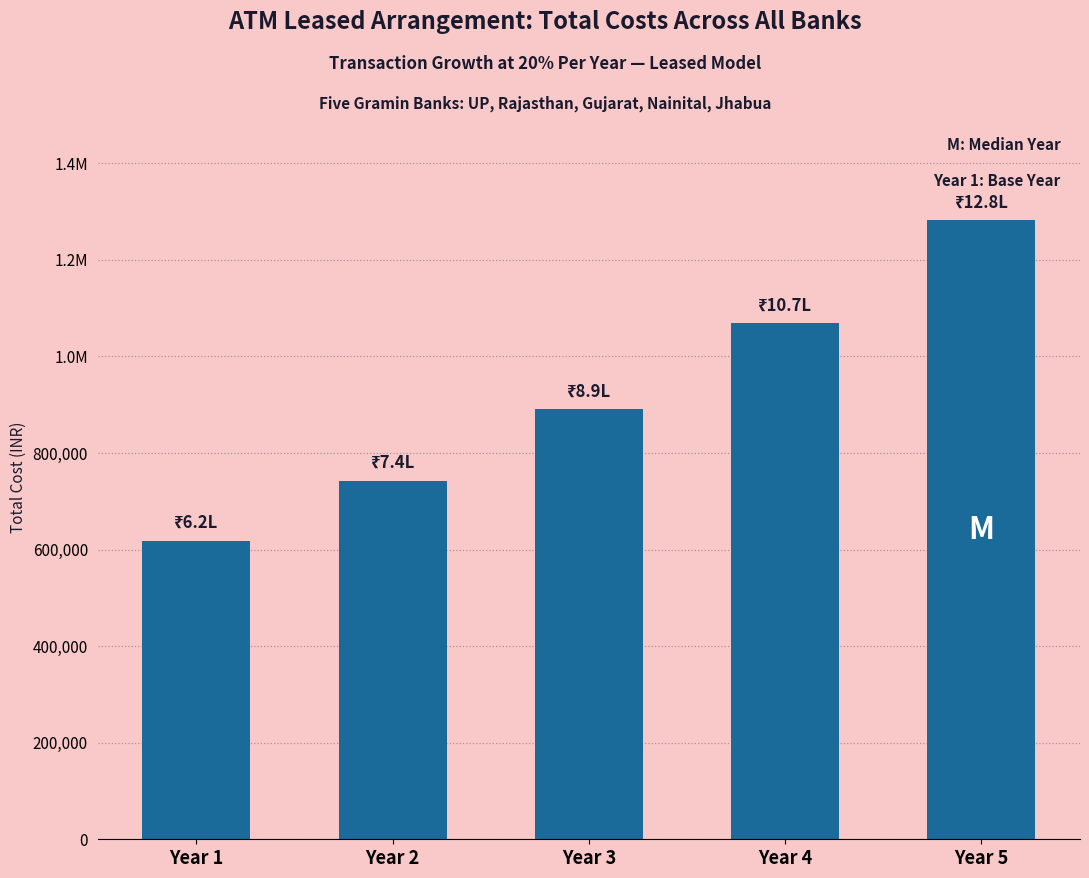

What is the greatest value displayed?

1282269.0